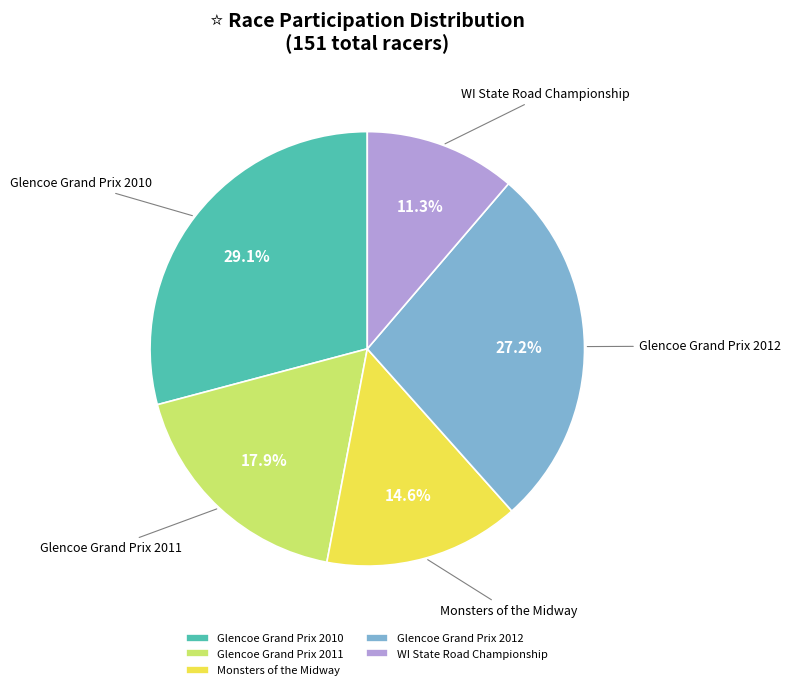

Combined, do Glencoe Grand Prix 2011 and Glencoe Grand Prix 2010 account for over 50%?

No